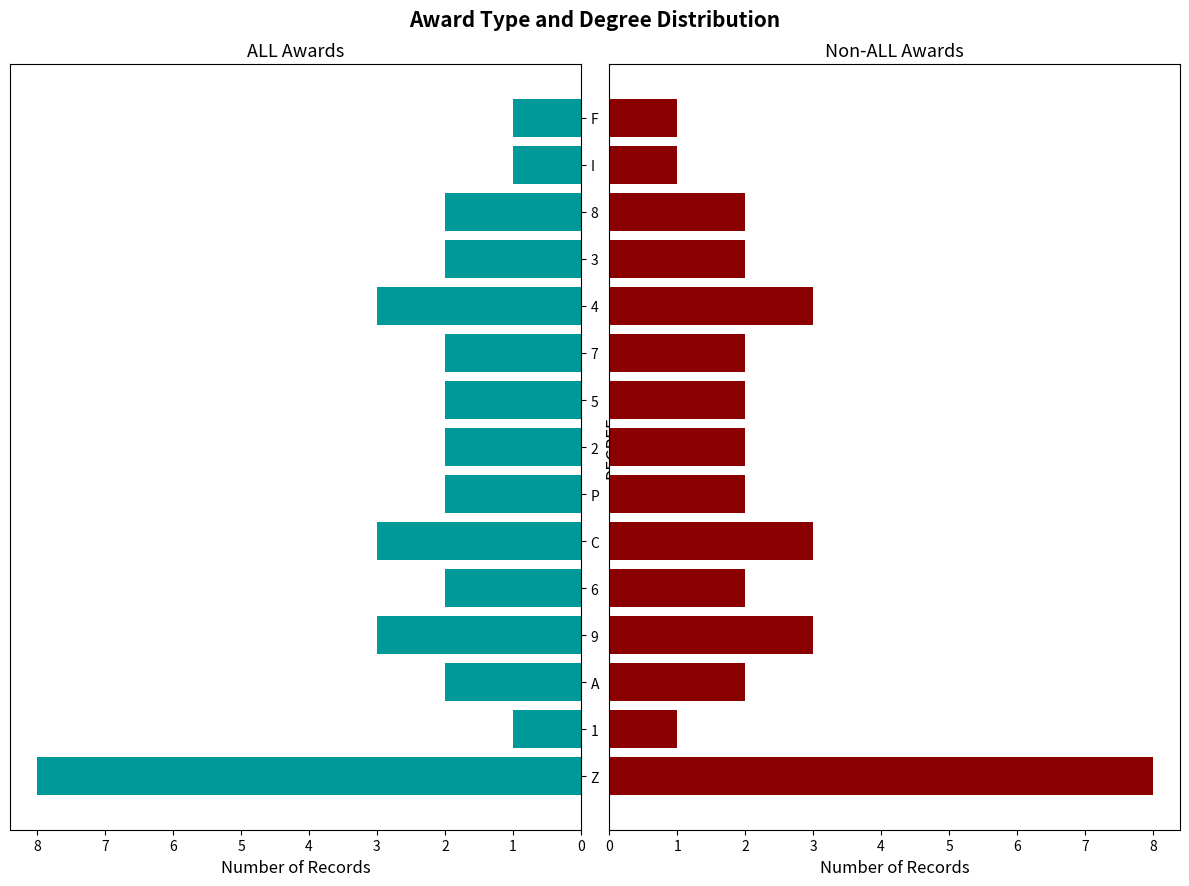

How many bars are there in total?

30